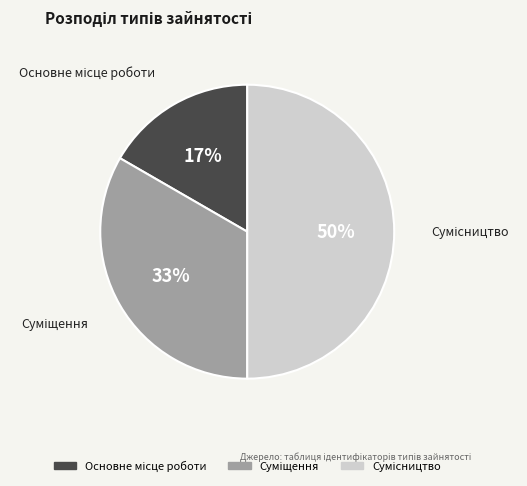

To the nearest percent, what is the difference between the largest and smallest slice percentages?

33%